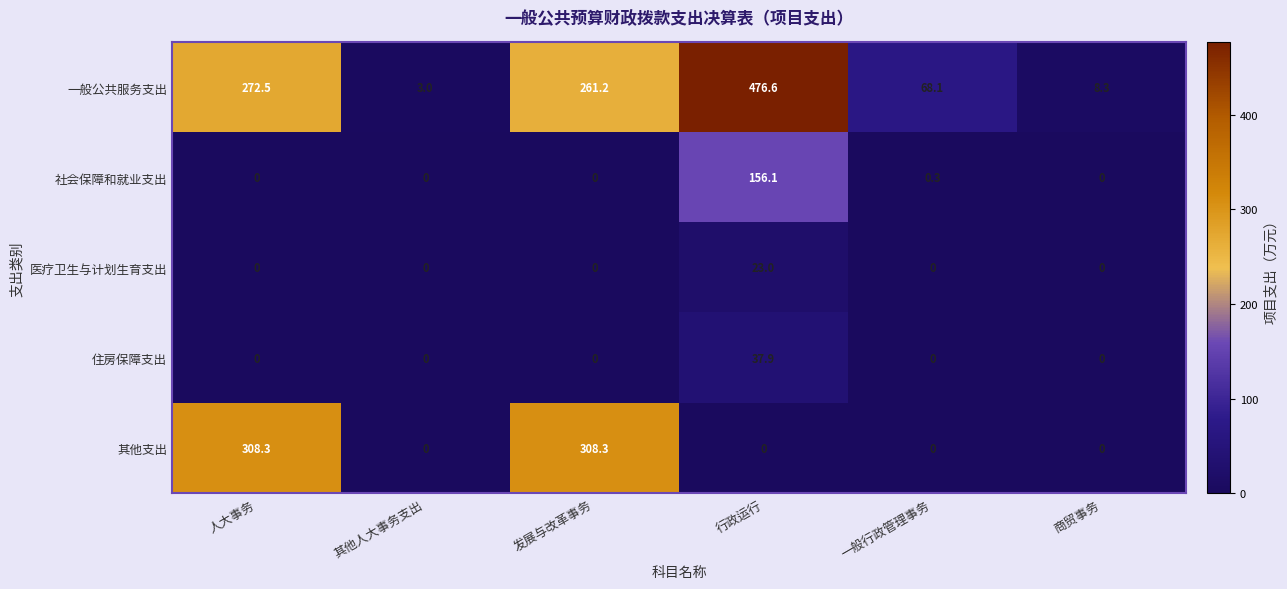

What is the maximum value shown in the chart?

476.6